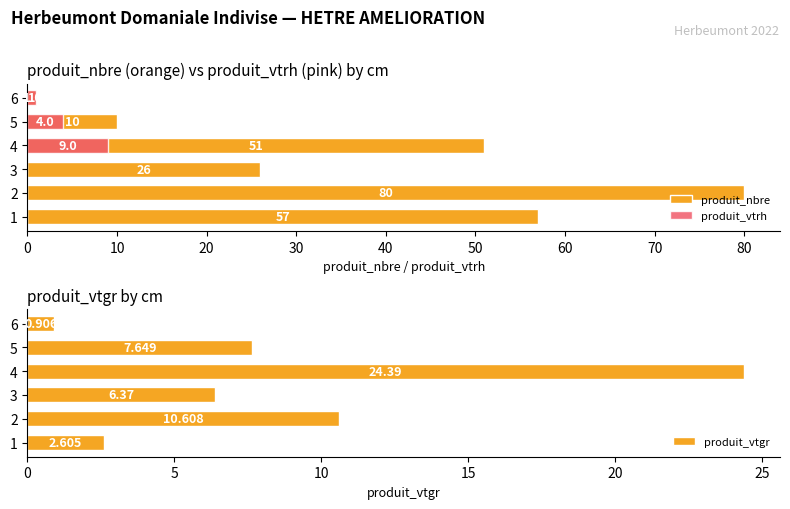

At how many categories does at least one series exceed 5?

5